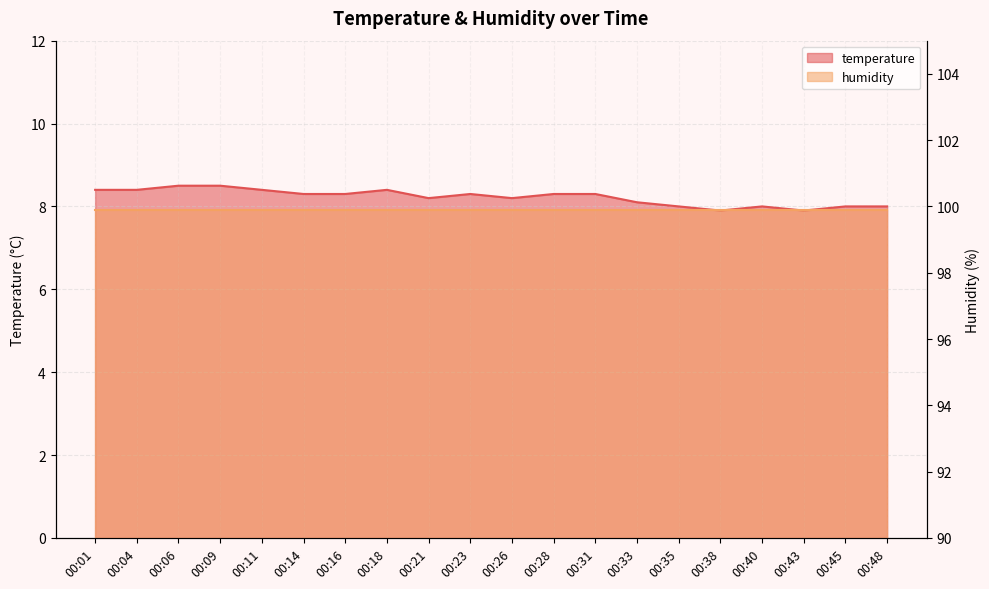

Where is the first local minimum?

00:21